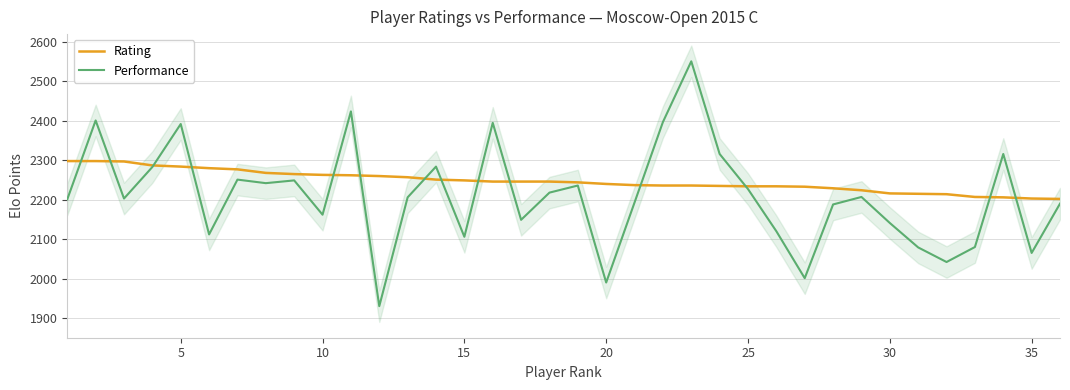

Read the Performance value at 20, to the nearest 10.

1990